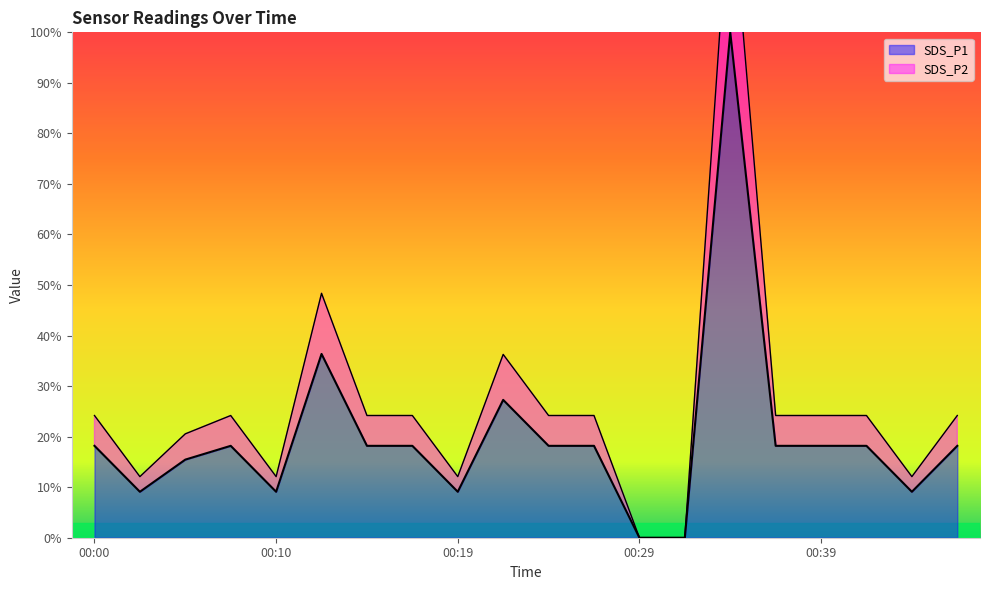

Reading right to left, what are all the values shown in this chart?

SDS_P1: 00:46=0.2	00:44=0.1	00:41=0.2	00:39=0.2	00:37=0.2	00:34=1.0	00:32=0.0	00:29=0.0	00:27=0.2	00:24=0.2	00:22=0.3	00:19=0.1	00:17=0.2	00:15=0.2	00:12=0.4	00:10=0.1	00:07=0.2	00:05=0.2	00:02=0.1	00:00=0.2
SDS_P2: 00:46=0.2	00:44=0.1	00:41=0.2	00:39=0.2	00:37=0.2	00:34=1.3	00:32=0.0	00:29=0.0	00:27=0.2	00:24=0.2	00:22=0.4	00:19=0.1	00:17=0.2	00:15=0.2	00:12=0.5	00:10=0.1	00:07=0.2	00:05=0.2	00:02=0.1	00:00=0.2